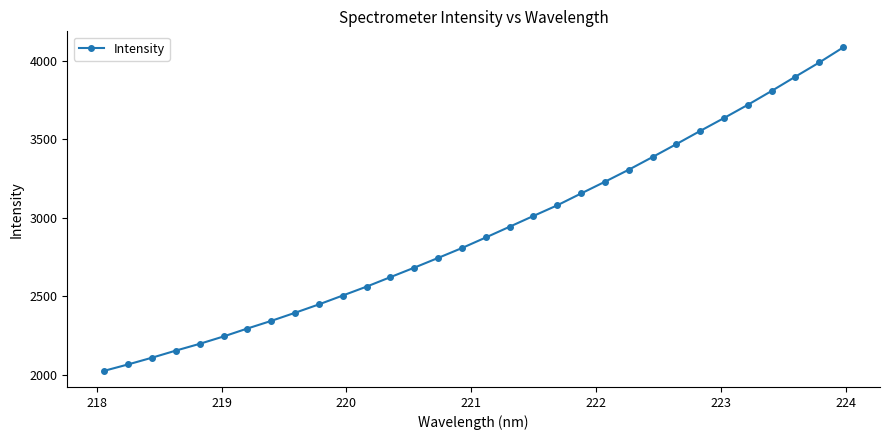

Reading left to right, extract all data points from this chart.

2025.0	2065.6	2108.5	2153.7	2196.8	2243.8	2294.5	2343.1	2394.9	2448.3	2504.9	2561.6	2622.1	2682.4	2744.4	2807.4	2874.8	2943.3	3012.0	3079.9	3155.3	3230.0	3306.7	3387.5	3469.9	3553.8	3636.1	3720.4	3808.7	3900.0	3990.1	4085.6